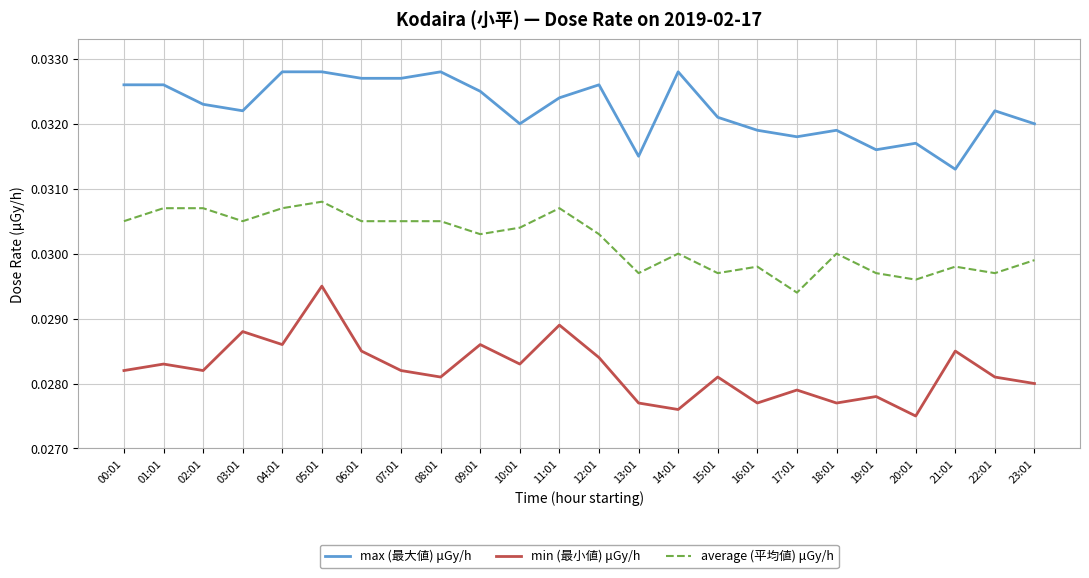

Is it true that max (最大値) μGy/h equals 0.1 at 07:01?

False